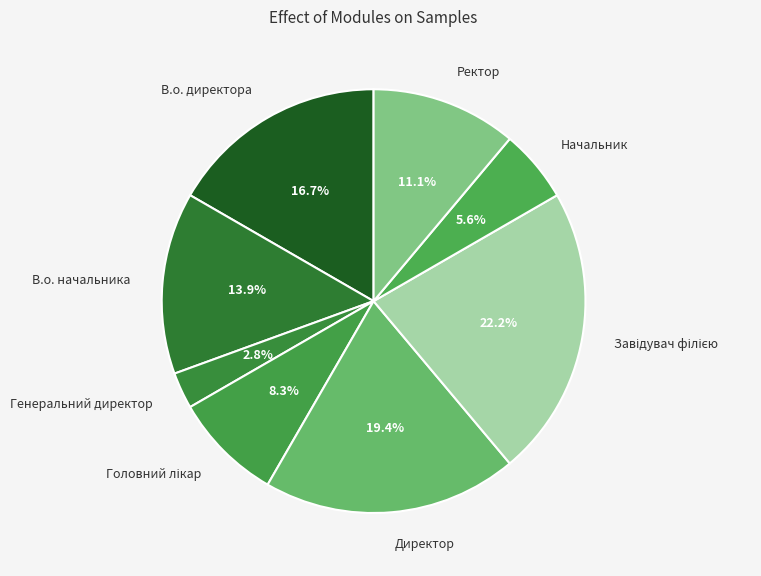

Which has a higher value, Генеральний директор or В.о. директора?

В.о. директора